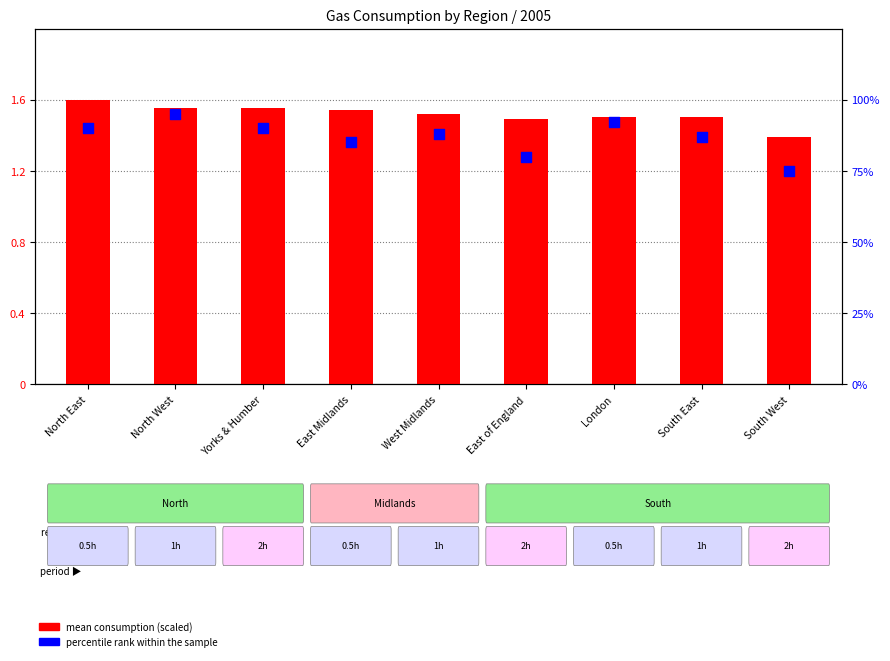

What is the total value across all series at London?

93.5